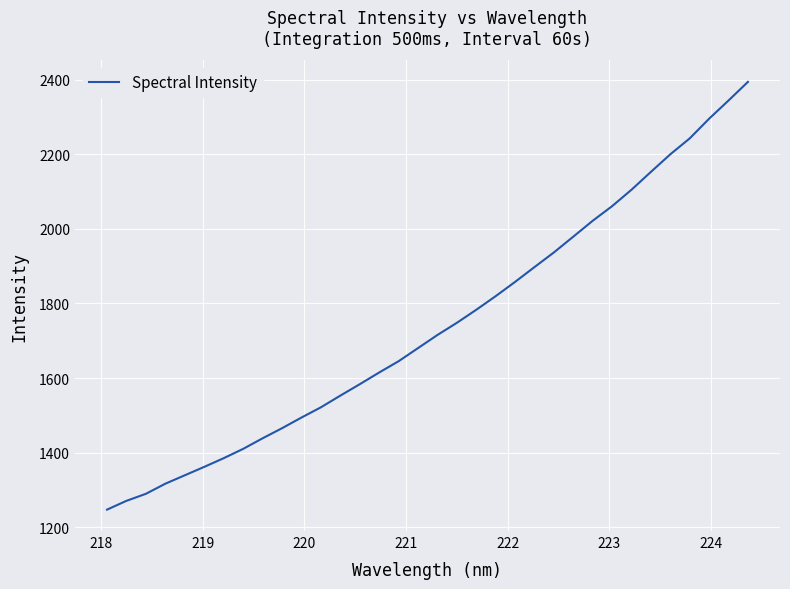

What is the greatest value displayed?

2394.4